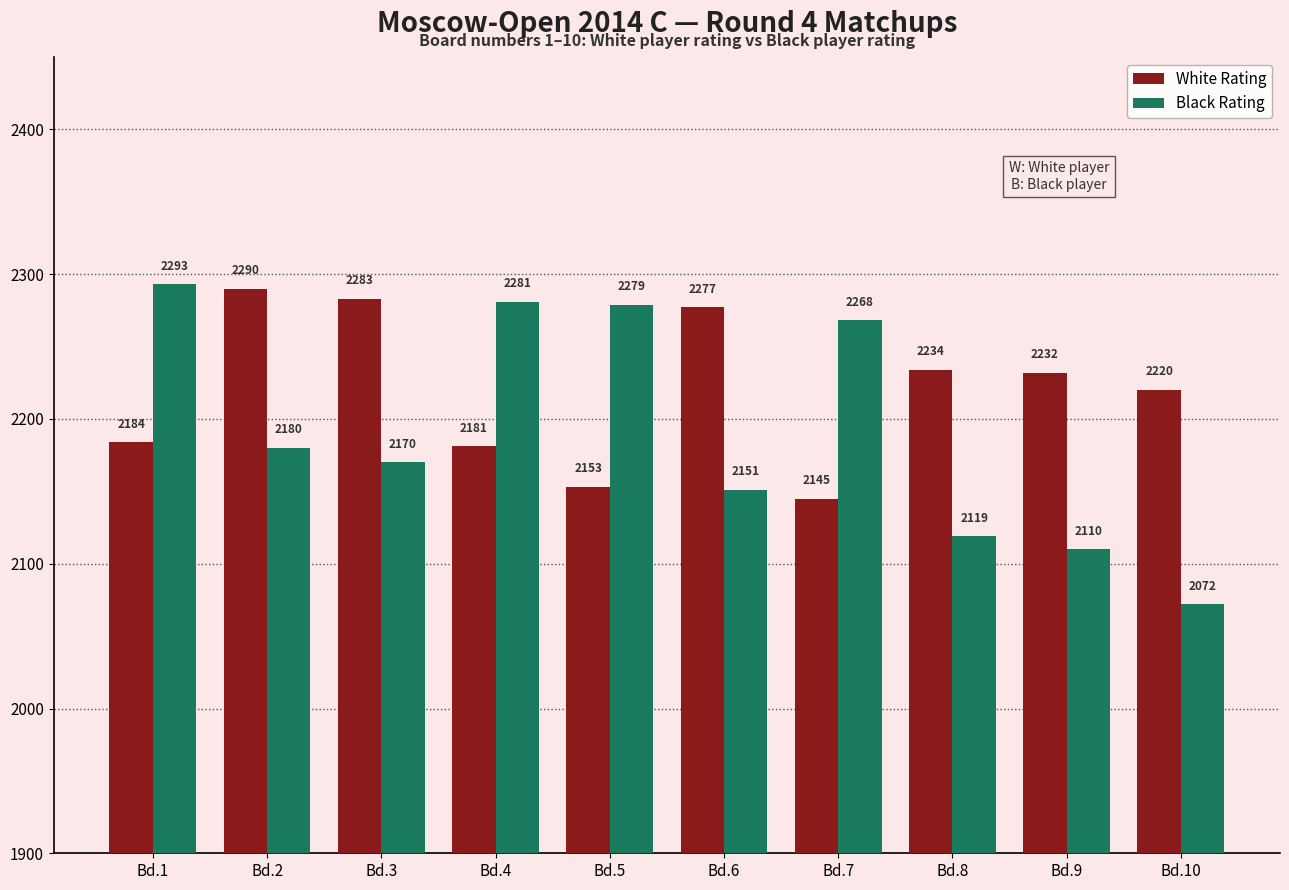

What is the sum of all White Rating values?

22199